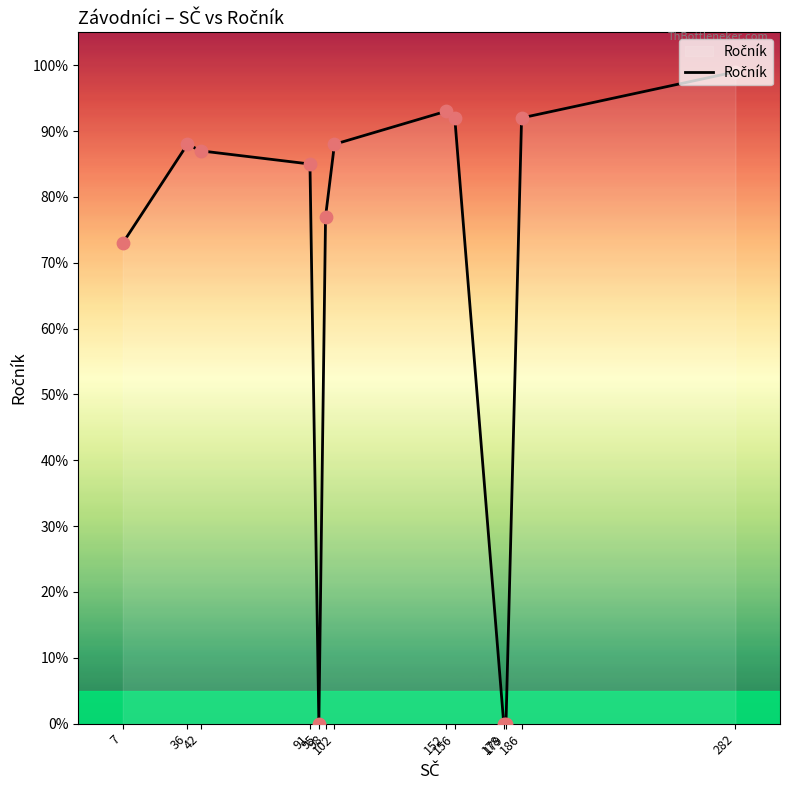

What is the change in value from 7 to 42?

+14